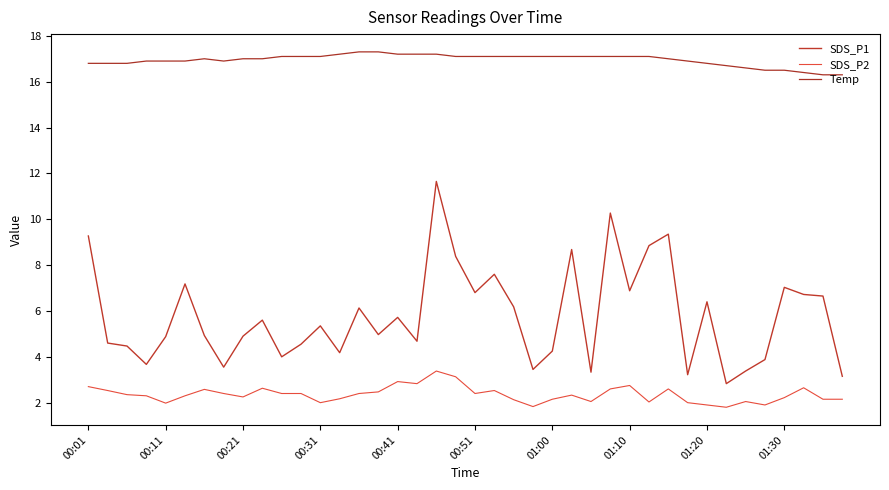

Does the chart have visible grid lines?

No